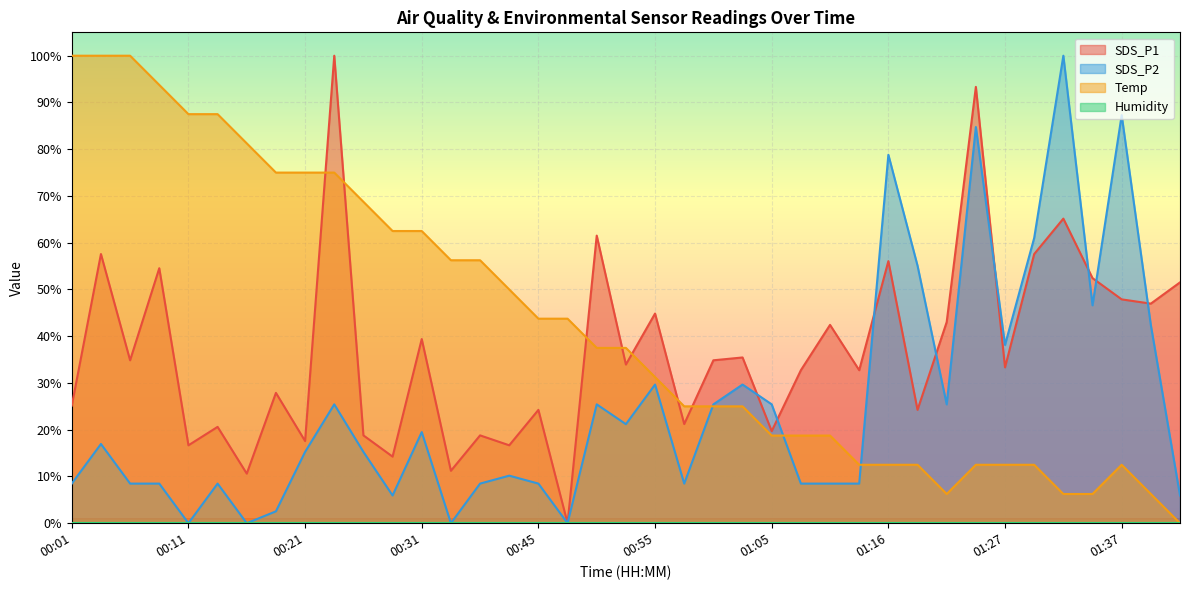

What is the label of the 32nd point from the right?

00:18